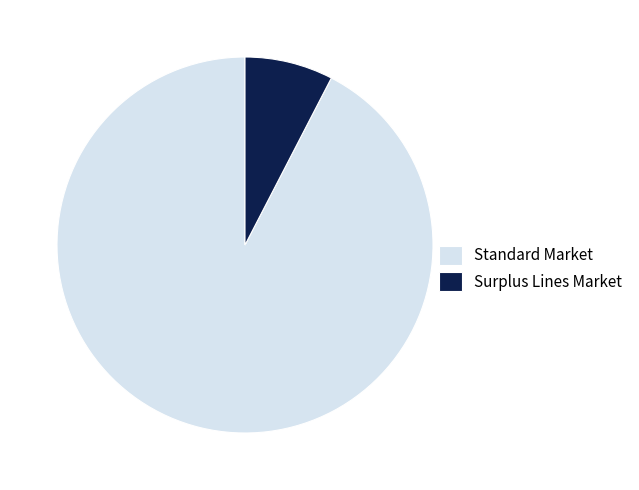

Approximately how many times larger is the value at Standard Market compared to Surplus Lines Market?

12.2